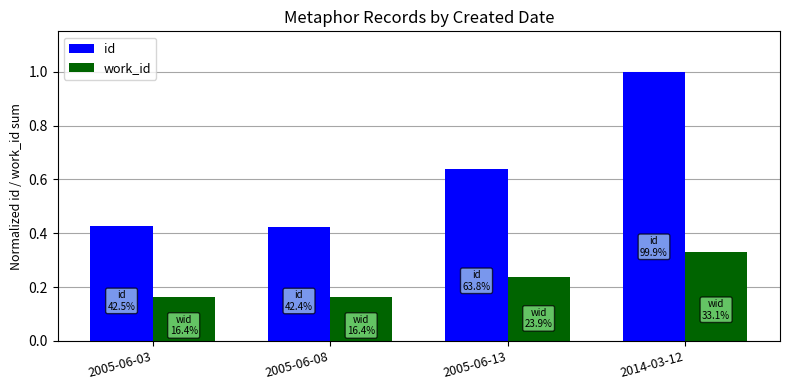

Between 2005-06-03 and 2014-03-12, which series saw the biggest shift?

id